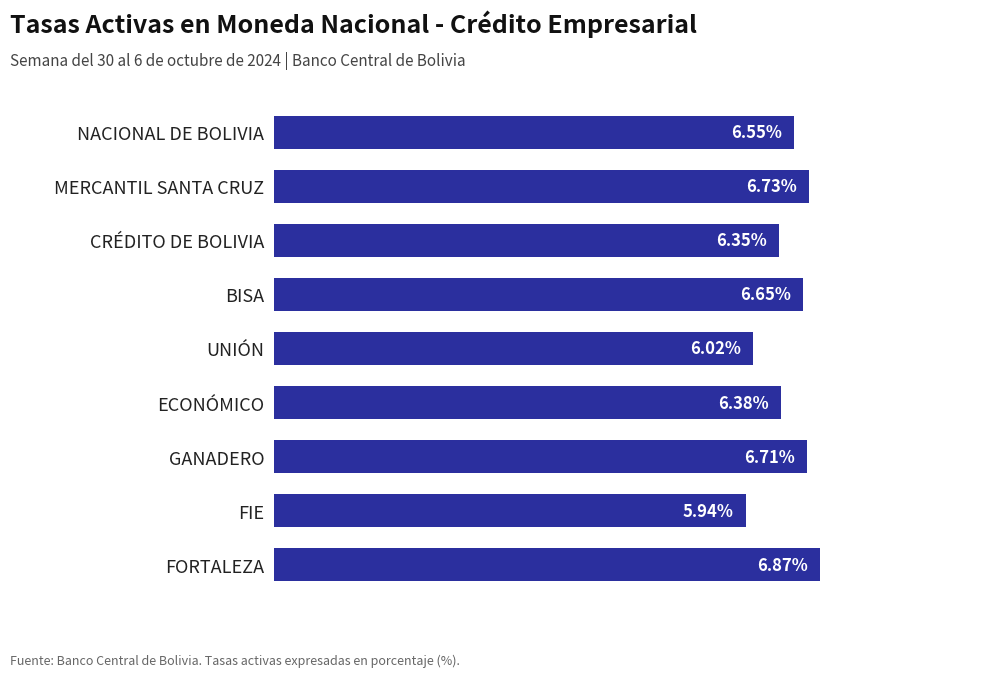

List the labels in order of value, largest first.

FORTALEZA, MERCANTIL SANTA CRUZ, GANADERO, BISA, NACIONAL DE BOLIVIA, ECONÓMICO, CRÉDITO DE BOLIVIA, UNIÓN, FIE